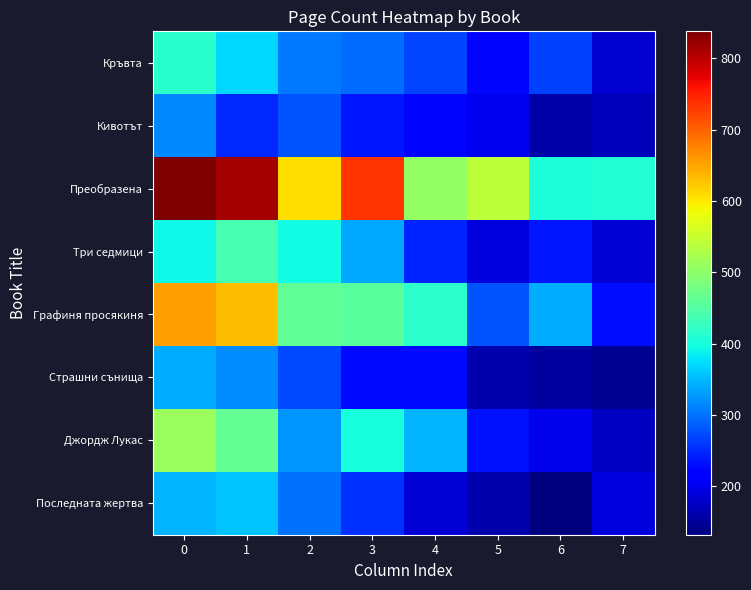

How many distinct data groups are displayed?

8